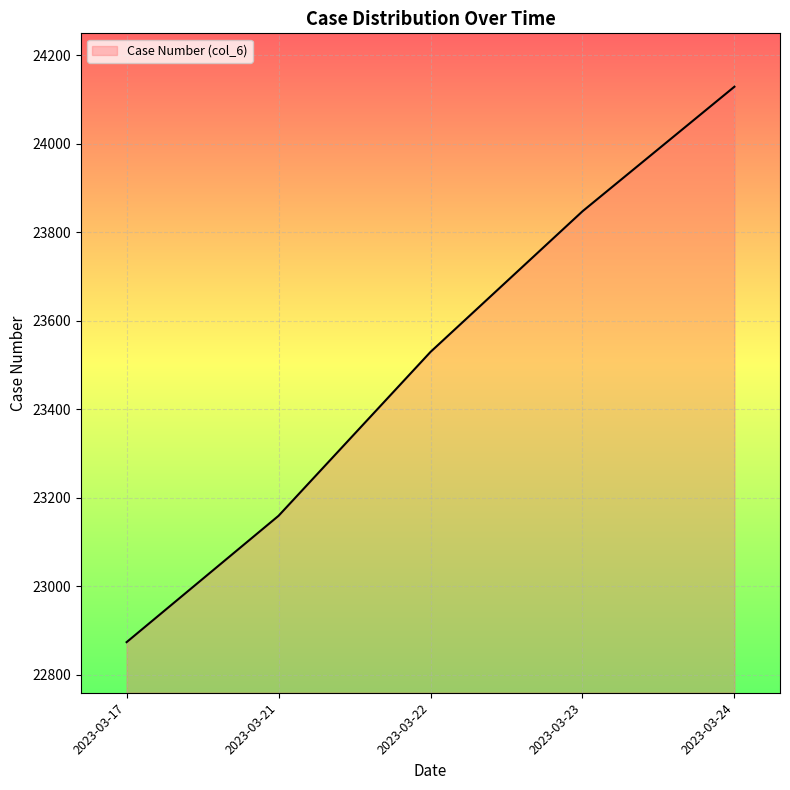

What is the sum of the values at 2023-03-22 and 2023-03-23?

47377.0